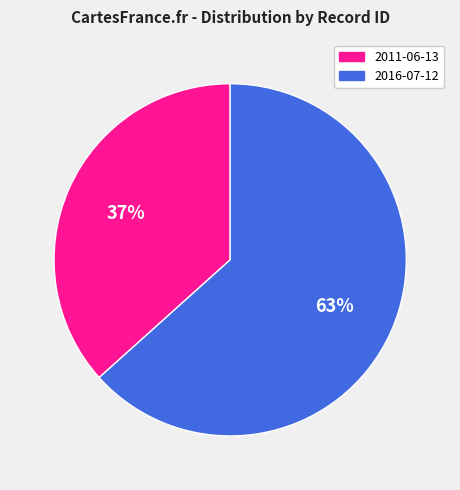

Is there any slice that represents more than half of the pie?

Yes